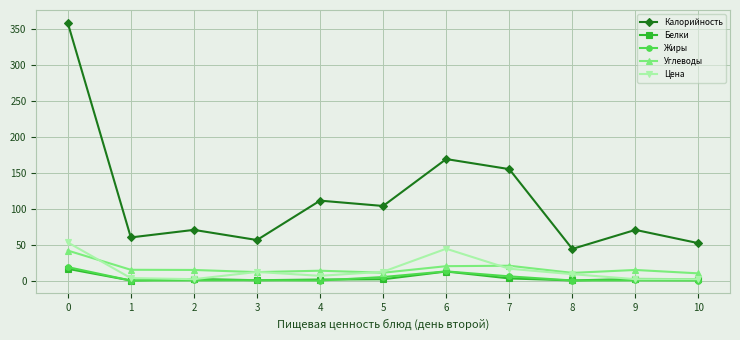

Which series has the largest total across all categories?

Калорийность